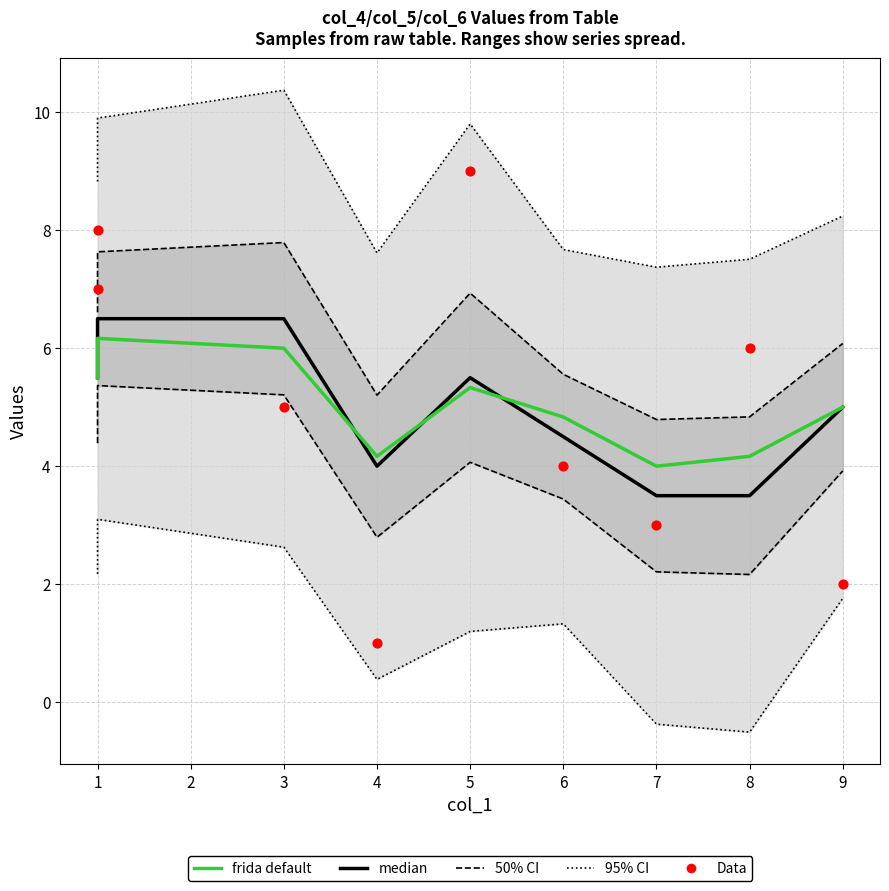

What is the total value across all series at 5?

27.6